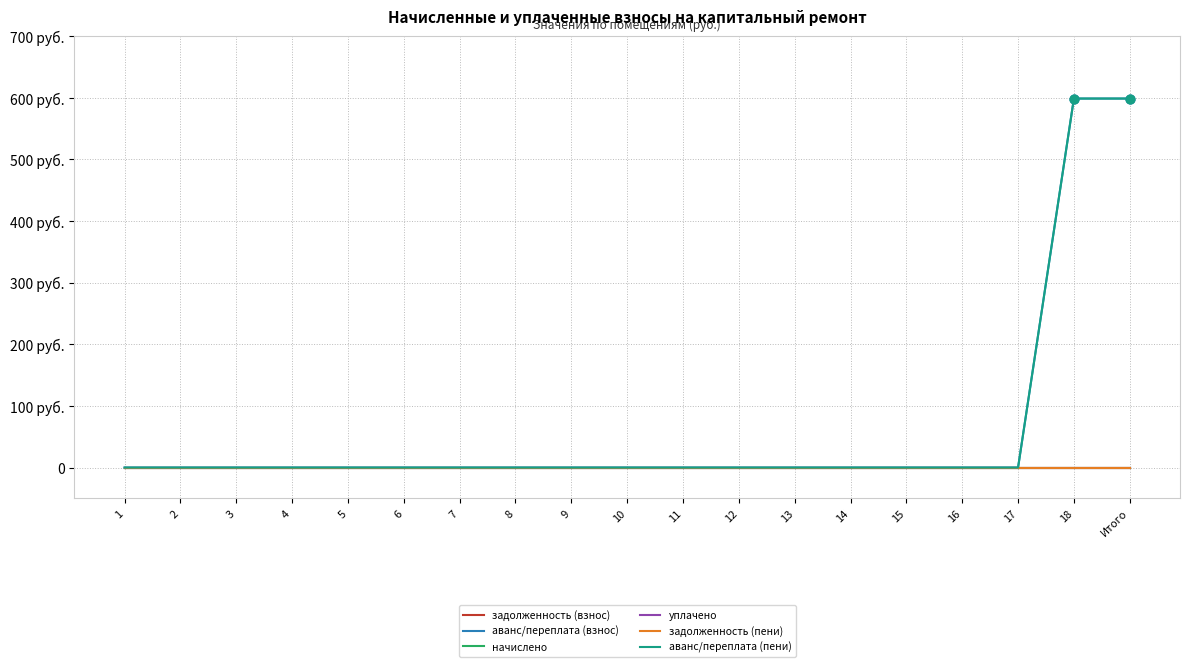

Is the value of уплачено at Итого greater than the value of задолженность (взнос) at 12?

No